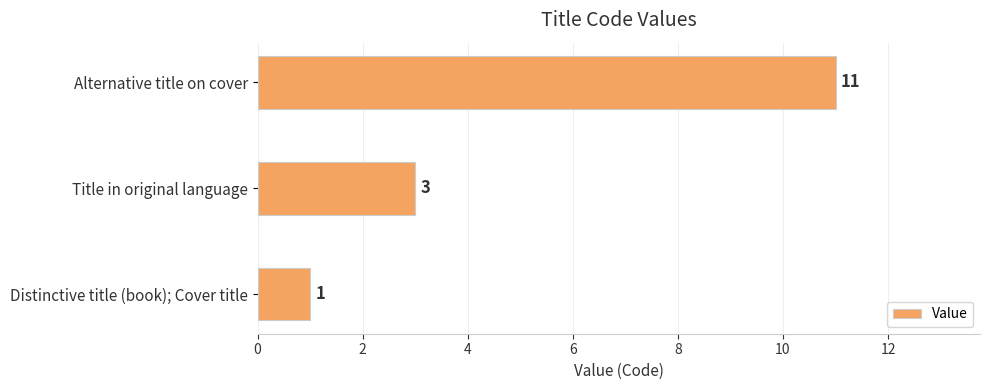

The chart shows a value of 19 at Alternative title on cover. True or false?

False